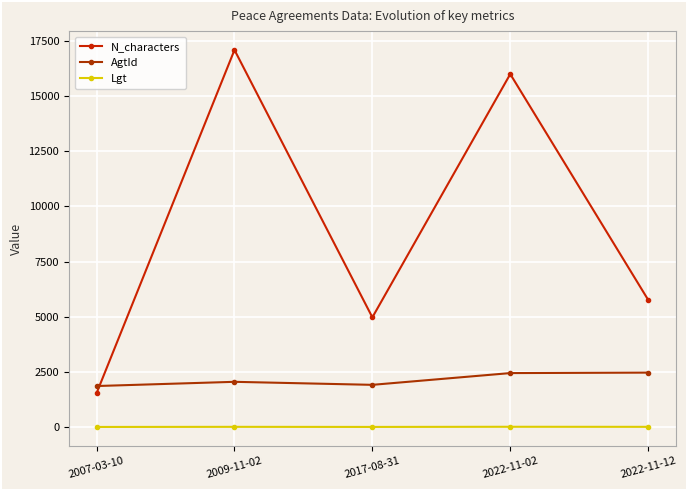

At 2022-11-02, list the series in order from smallest to largest.

Lgt, AgtId, N_characters